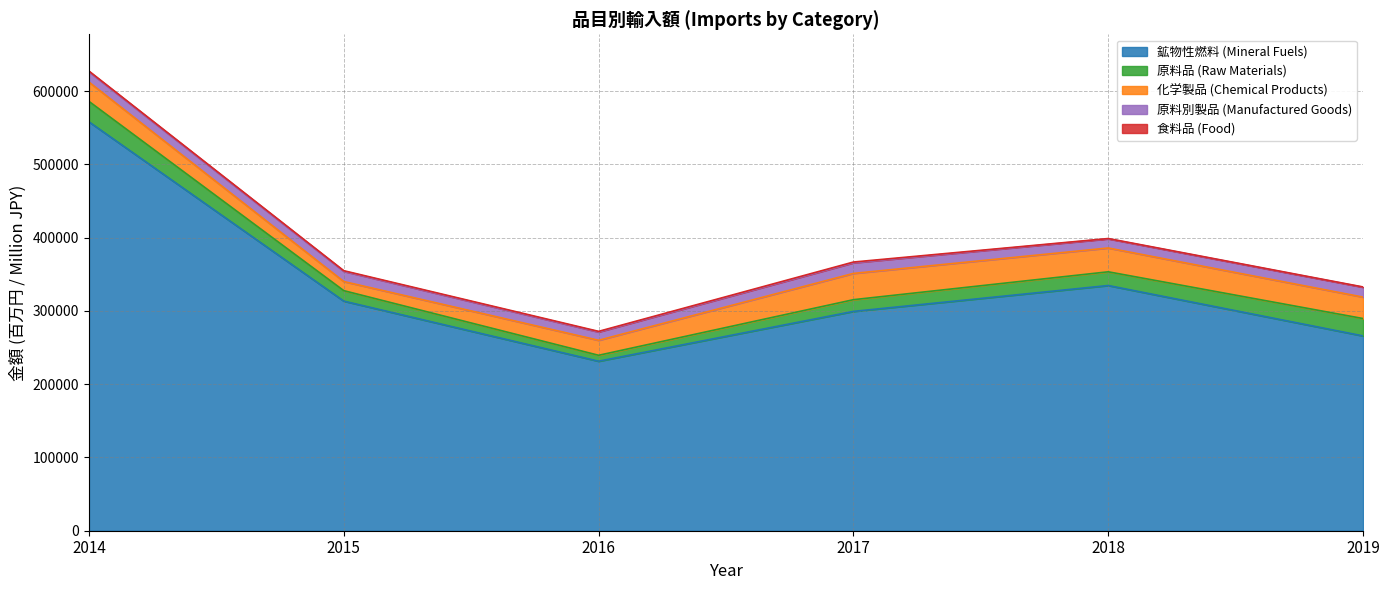

How many data points does each series have?

6